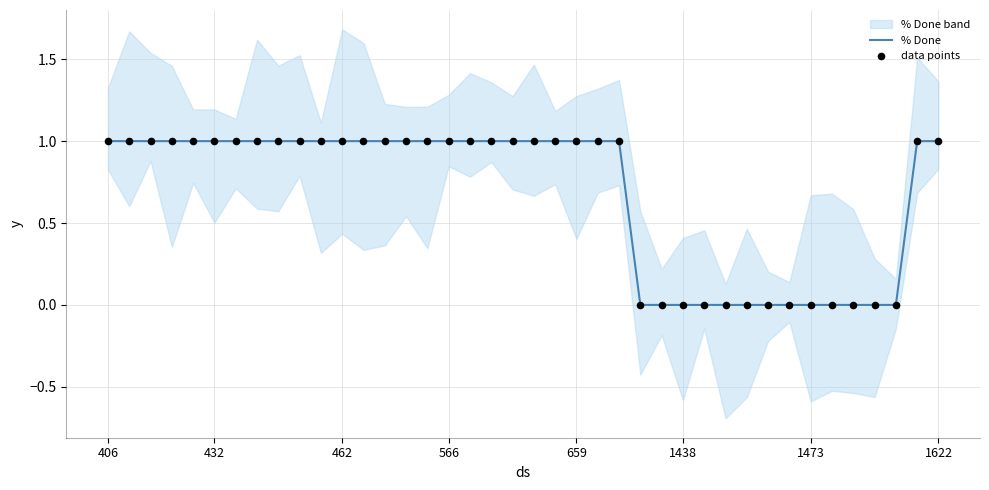

True or false: % Done has a value of 1 at 659.

True